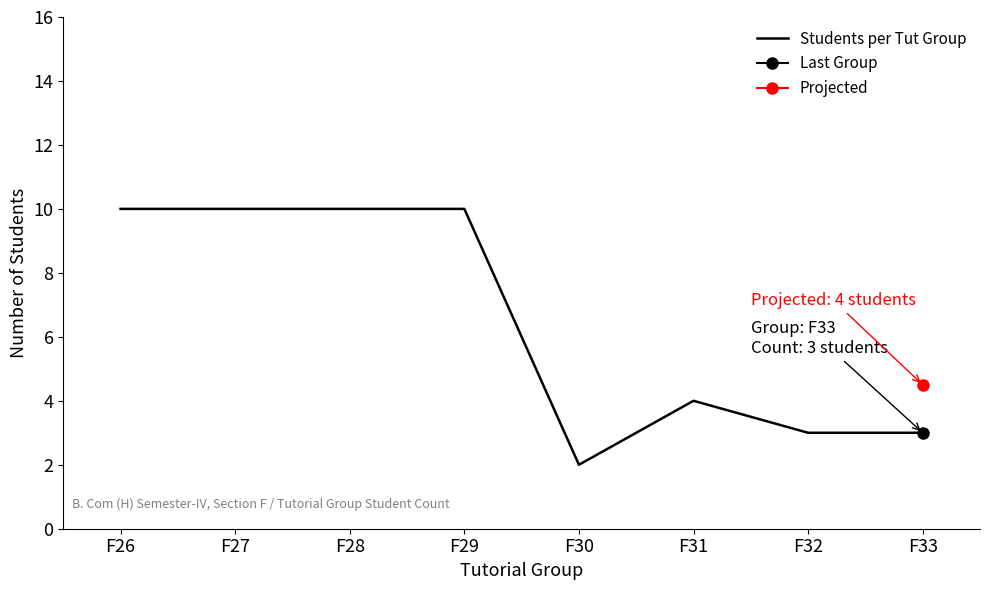

How many lines are shown in the chart?

1